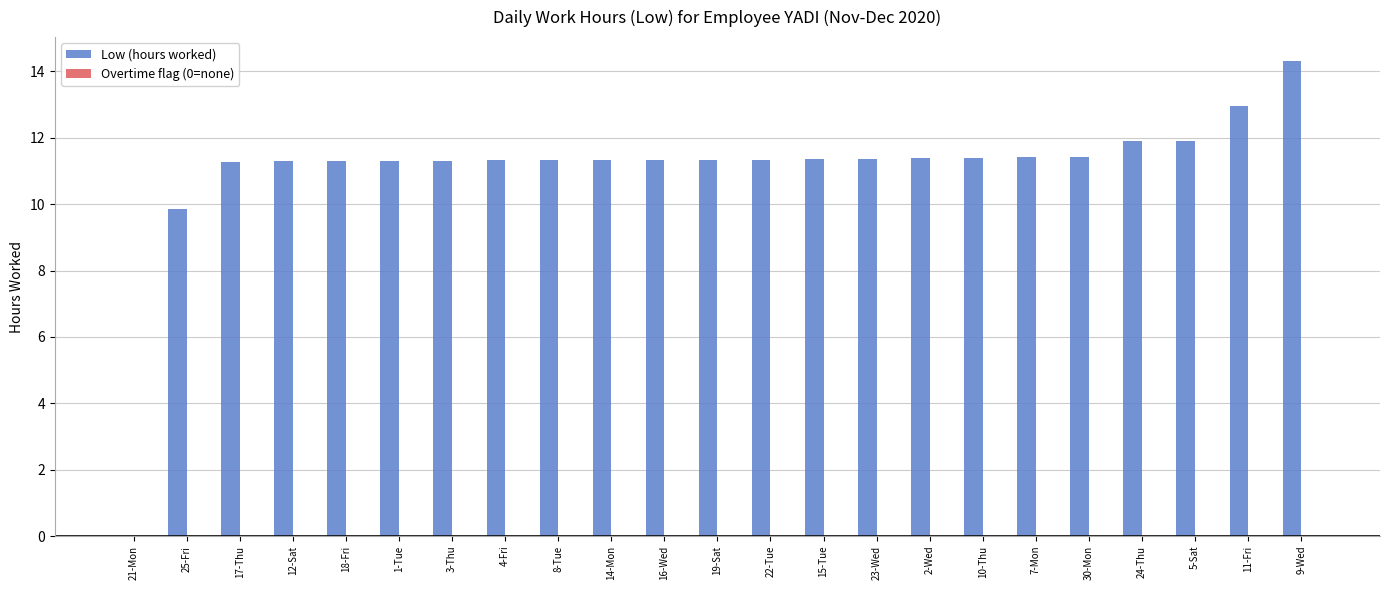

Is it true that the value at 9-Wed is 5.3?

False